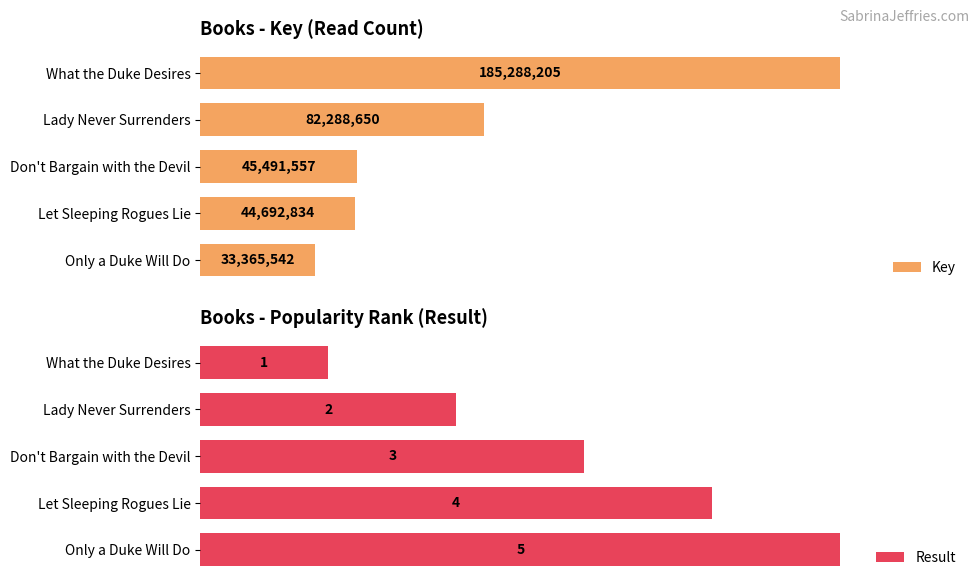

What is the average value of the Key series?

78225358